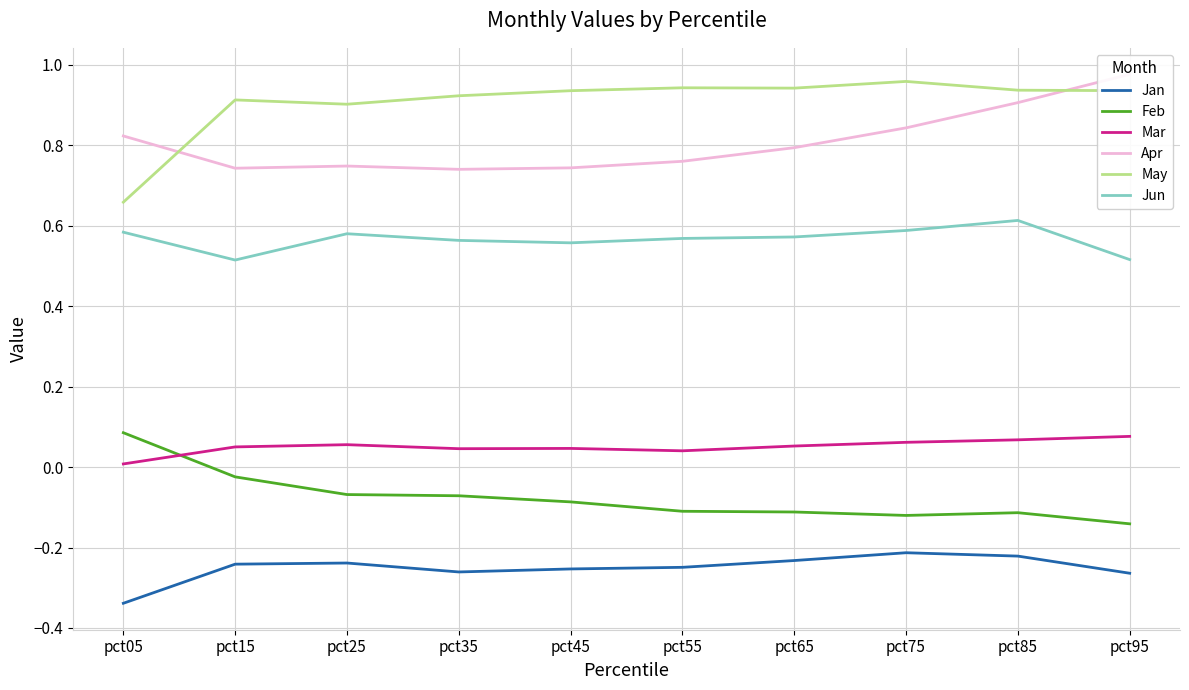

Is the value of Jun at pct45 greater than the value of Feb at pct75?

Yes